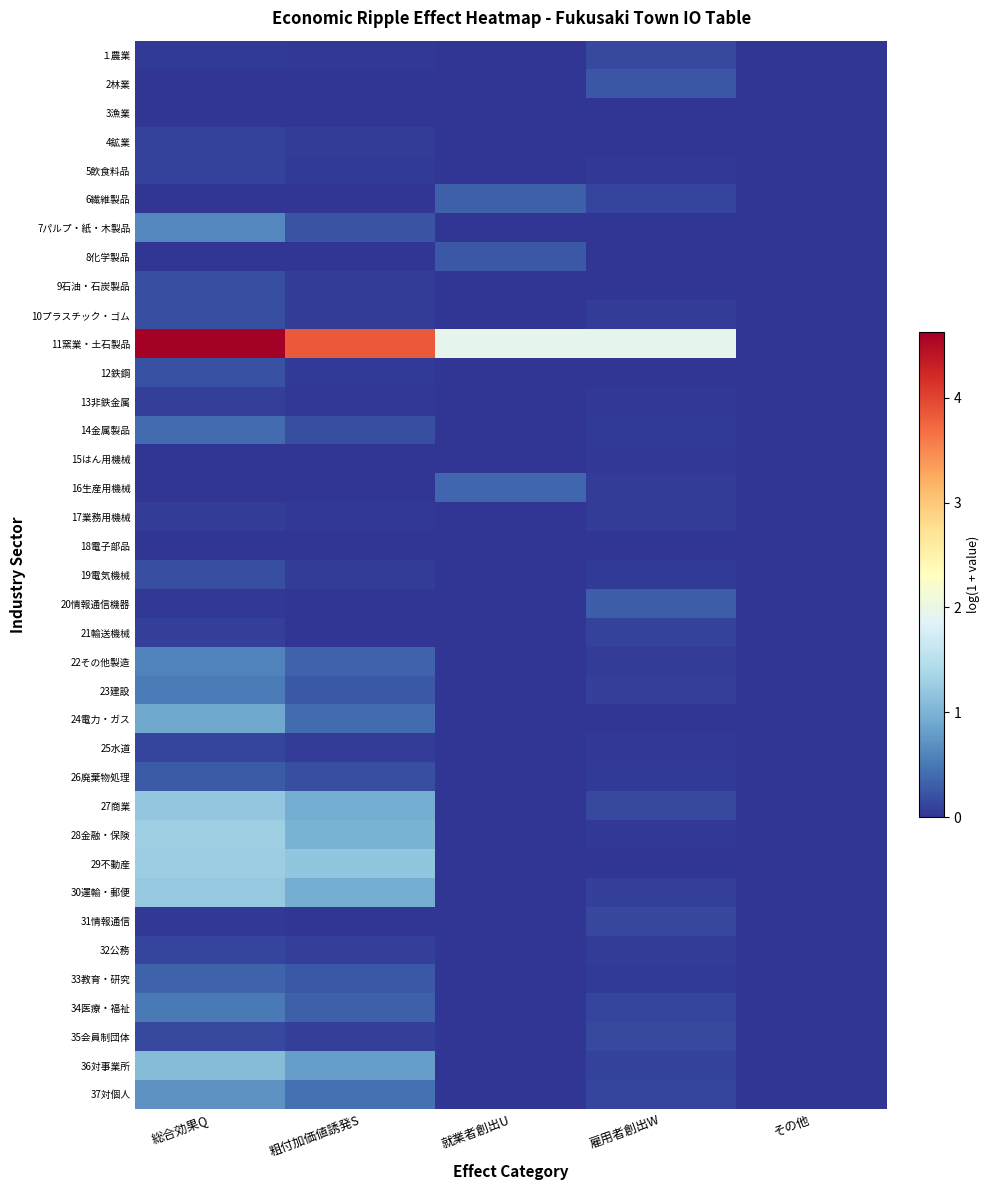

Reading left to right, what are all the values shown in this chart?

１農業: 総合効果Q=0.0	粗付加価値誘発S=0.0	就業者創出U=0.0	雇用者創出W=0.1	その他=0.0
2林業: 総合効果Q=0.0	粗付加価値誘発S=0.0	就業者創出U=0.0	雇用者創出W=0.2	その他=0.0
3漁業: 総合効果Q=0.0	粗付加価値誘発S=0.0	就業者創出U=0.0	雇用者創出W=0.0	その他=0.0
4鉱業: 総合効果Q=0.1	粗付加価値誘発S=0.1	就業者創出U=0.0	雇用者創出W=0.0	その他=0.0
5飲食料品: 総合効果Q=0.1	粗付加価値誘発S=0.0	就業者創出U=0.0	雇用者創出W=0.0	その他=0.0
6繊維製品: 総合効果Q=0.0	粗付加価値誘発S=0.0	就業者創出U=0.3	雇用者創出W=0.1	その他=0.0
7パルプ・紙・木製品: 総合効果Q=0.6	粗付加価値誘発S=0.2	就業者創出U=0.0	雇用者創出W=0.0	その他=0.0
8化学製品: 総合効果Q=0.0	粗付加価値誘発S=0.0	就業者創出U=0.3	雇用者創出W=0.0	その他=0.0
9石油・石炭製品: 総合効果Q=0.2	粗付加価値誘発S=0.1	就業者創出U=0.0	雇用者創出W=0.0	その他=0.0
10プラスチック・ゴム: 総合効果Q=0.2	粗付加価値誘発S=0.1	就業者創出U=0.0	雇用者創出W=0.1	その他=0.0
11窯業・土石製品: 総合効果Q=4.6	粗付加価値誘発S=3.8	就業者創出U=1.9	雇用者創出W=1.9	その他=0.0
12鉄鋼: 総合効果Q=0.2	粗付加価値誘発S=0.1	就業者創出U=0.0	雇用者創出W=0.0	その他=0.0
13非鉄金属: 総合効果Q=0.1	粗付加価値誘発S=0.0	就業者創出U=0.0	雇用者創出W=0.0	その他=0.0
14金属製品: 総合効果Q=0.4	粗付加価値誘発S=0.2	就業者創出U=0.0	雇用者創出W=0.1	その他=0.0
15はん用機械: 総合効果Q=0.0	粗付加価値誘発S=0.0	就業者創出U=0.0	雇用者創出W=0.0	その他=0.0
16生産用機械: 総合効果Q=0.0	粗付加価値誘発S=0.0	就業者創出U=0.4	雇用者創出W=0.1	その他=0.0
17業務用機械: 総合効果Q=0.1	粗付加価値誘発S=0.0	就業者創出U=0.0	雇用者創出W=0.1	その他=0.0
18電子部品: 総合効果Q=0.0	粗付加価値誘発S=0.0	就業者創出U=0.0	雇用者創出W=0.0	その他=0.0
19電気機械: 総合効果Q=0.2	粗付加価値誘発S=0.1	就業者創出U=0.0	雇用者創出W=0.0	その他=0.0
20情報通信機器: 総合効果Q=0.0	粗付加価値誘発S=0.0	就業者創出U=0.0	雇用者創出W=0.3	その他=0.0
21輸送機械: 総合効果Q=0.1	粗付加価値誘発S=0.0	就業者創出U=0.0	雇用者創出W=0.1	その他=0.0
22その他製造: 総合効果Q=0.6	粗付加価値誘発S=0.3	就業者創出U=0.0	雇用者創出W=0.1	その他=0.0
23建設: 総合効果Q=0.5	粗付加価値誘発S=0.3	就業者創出U=0.0	雇用者創出W=0.1	その他=0.0
24電力・ガス: 総合効果Q=0.9	粗付加価値誘発S=0.4	就業者創出U=0.0	雇用者創出W=0.0	その他=0.0
25水道: 総合効果Q=0.1	粗付加価値誘発S=0.1	就業者創出U=0.0	雇用者創出W=0.0	その他=0.0
26廃棄物処理: 総合効果Q=0.3	粗付加価値誘発S=0.2	就業者創出U=0.0	雇用者創出W=0.0	その他=0.0
27商業: 総合効果Q=1.2	粗付加価値誘発S=1.0	就業者創出U=0.0	雇用者創出W=0.1	その他=0.0
28金融・保険: 総合効果Q=1.3	粗付加価値誘発S=1.0	就業者創出U=0.0	雇用者創出W=0.0	その他=0.0
29不動産: 総合効果Q=1.3	粗付加価値誘発S=1.2	就業者創出U=0.0	雇用者創出W=0.0	その他=0.0
30運輸・郵便: 総合効果Q=1.2	粗付加価値誘発S=0.9	就業者創出U=0.0	雇用者創出W=0.1	その他=0.0
31情報通信: 総合効果Q=0.0	粗付加価値誘発S=0.0	就業者創出U=0.0	雇用者創出W=0.1	その他=0.0
32公務: 総合効果Q=0.1	粗付加価値誘発S=0.1	就業者創出U=0.0	雇用者創出W=0.1	その他=0.0
33教育・研究: 総合効果Q=0.3	粗付加価値誘発S=0.3	就業者創出U=0.0	雇用者創出W=0.0	その他=0.0
34医療・福祉: 総合効果Q=0.5	粗付加価値誘発S=0.3	就業者創出U=0.0	雇用者創出W=0.1	その他=0.0
35会員制団体: 総合効果Q=0.2	粗付加価値誘発S=0.1	就業者創出U=0.0	雇用者創出W=0.2	その他=0.0
36対事業所: 総合効果Q=1.1	粗付加価値誘発S=0.8	就業者創出U=0.0	雇用者創出W=0.1	その他=0.0
37対個人: 総合効果Q=0.7	粗付加価値誘発S=0.4	就業者創出U=0.0	雇用者創出W=0.1	その他=0.0